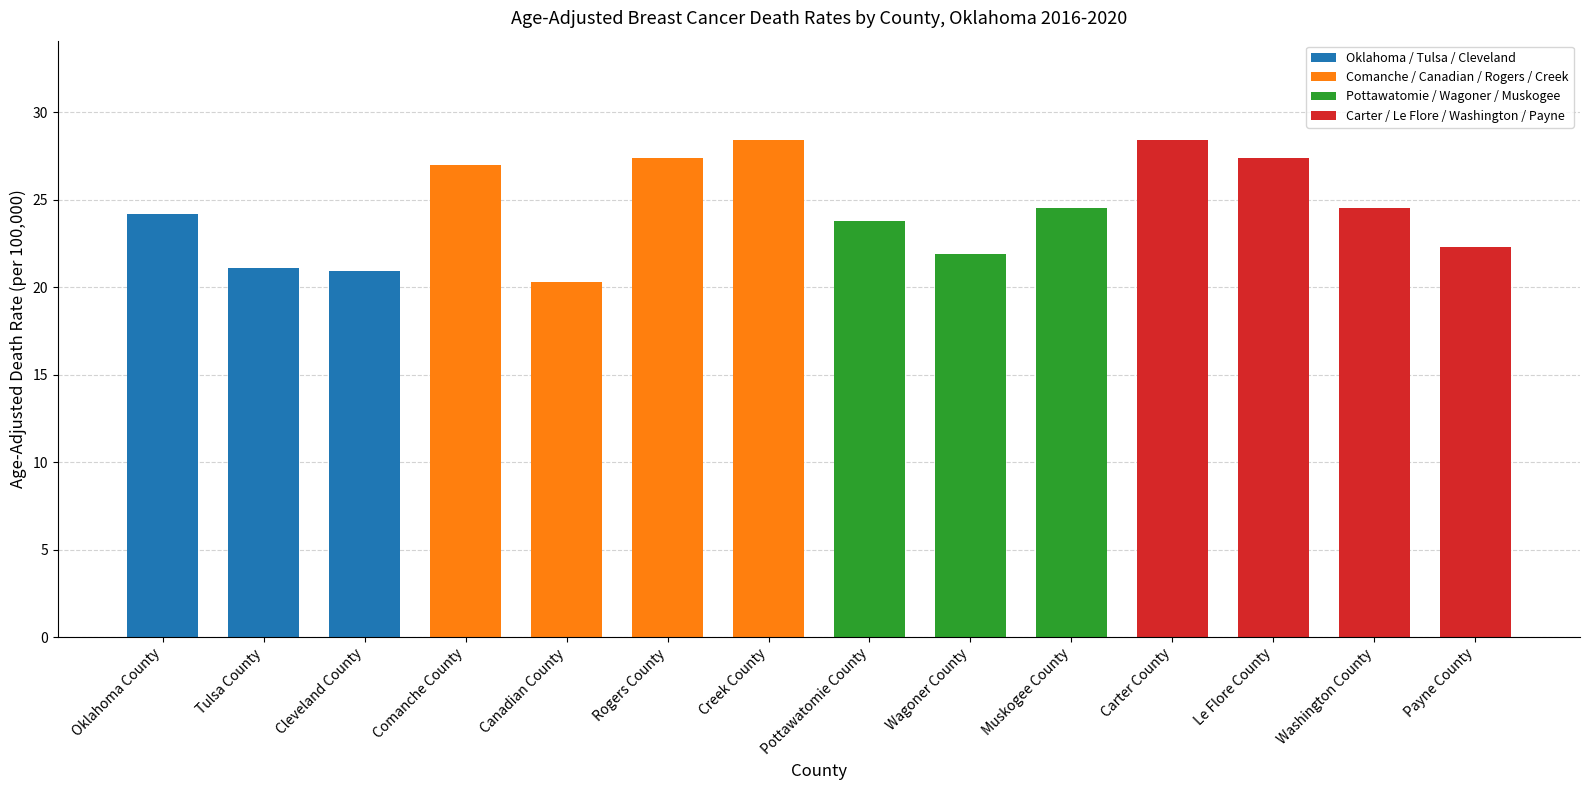

True or false: the data shows 39.6 at Oklahoma County.

False